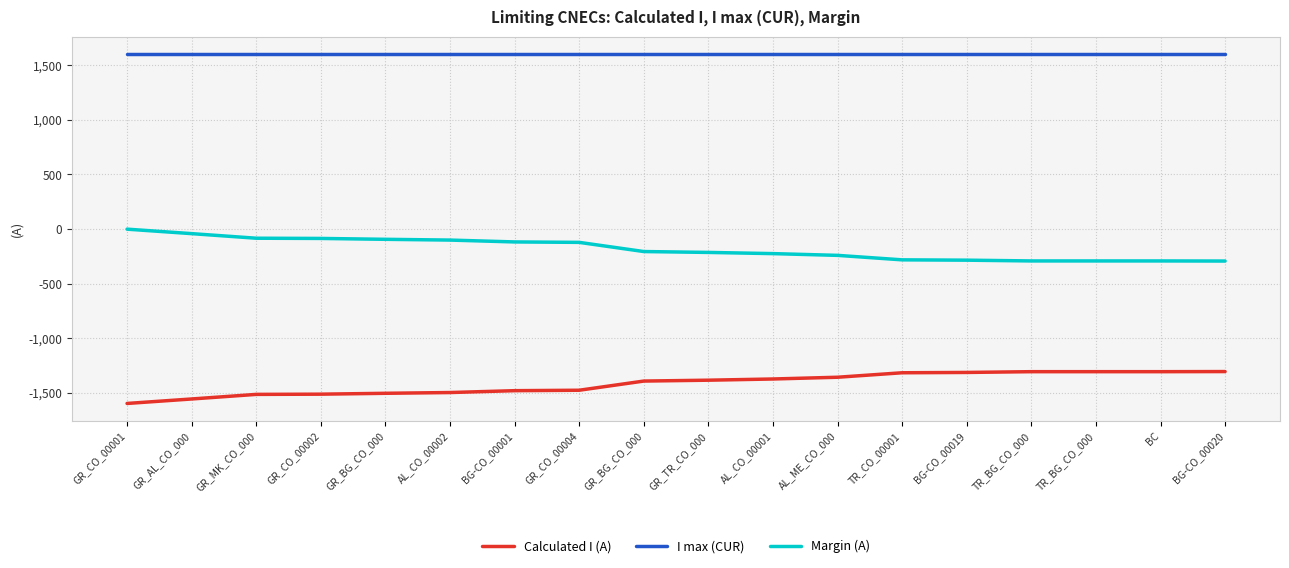

What is the approximate value of Margin (A) at GR_BG_CO_000, to the nearest 5?

-205